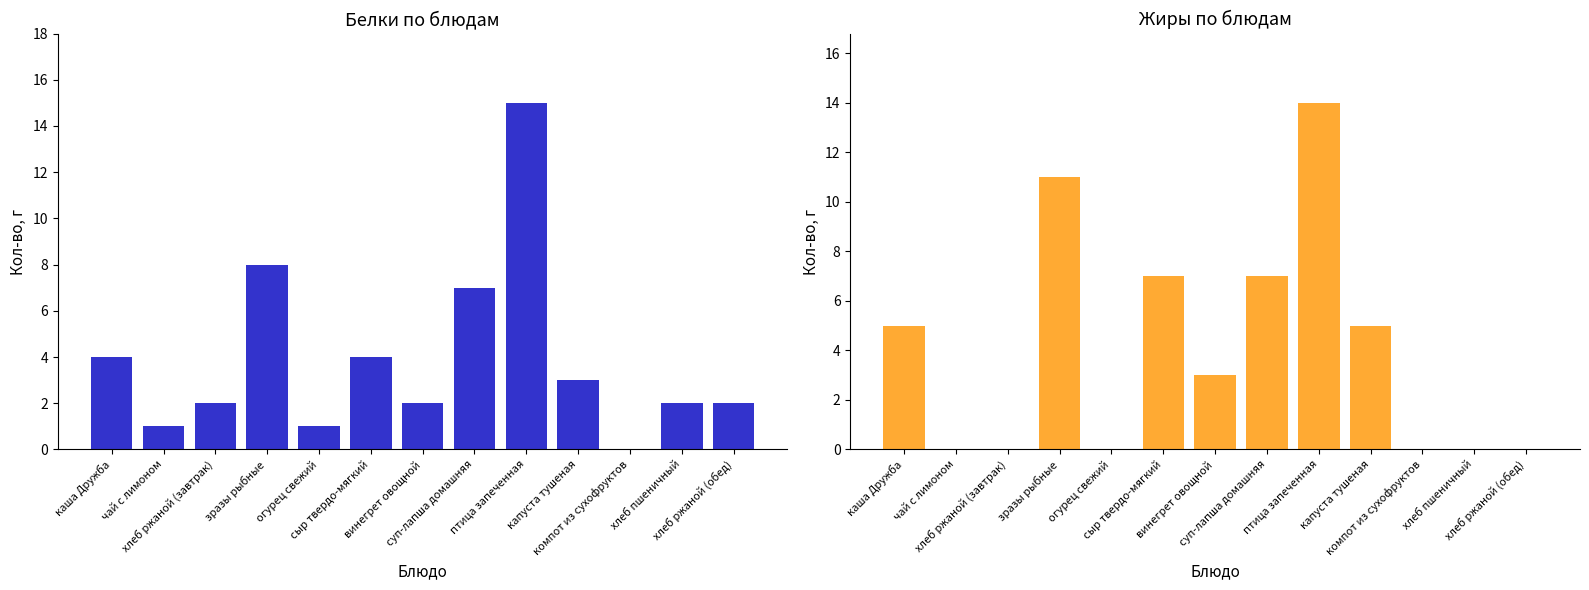

Reading left to right, transcribe all the data shown in this chart.

Белки: каша Дружба=4	чай с лимоном=1	хлеб ржаной (завтрак)=2	зразы рыбные=8	огурец свежий=1	сыр твердо-мягкий=4	винегрет овощной=2	суп-лапша домашняя=7	птица запеченная=15	капуста тушеная=3	компот из сухофруктов=0	хлеб пшеничный=2	хлеб ржаной (обед)=2
Жиры: каша Дружба=5	чай с лимоном=0	хлеб ржаной (завтрак)=0	зразы рыбные=11	огурец свежий=0	сыр твердо-мягкий=7	винегрет овощной=3	суп-лапша домашняя=7	птица запеченная=14	капуста тушеная=5	компот из сухофруктов=0	хлеб пшеничный=0	хлеб ржаной (обед)=0